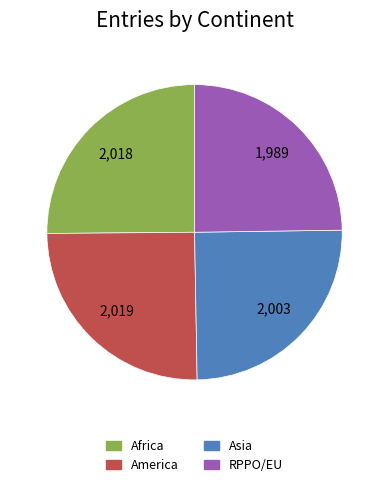

Approximately how many times larger is the value at RPPO/EU compared to Asia?

1.0